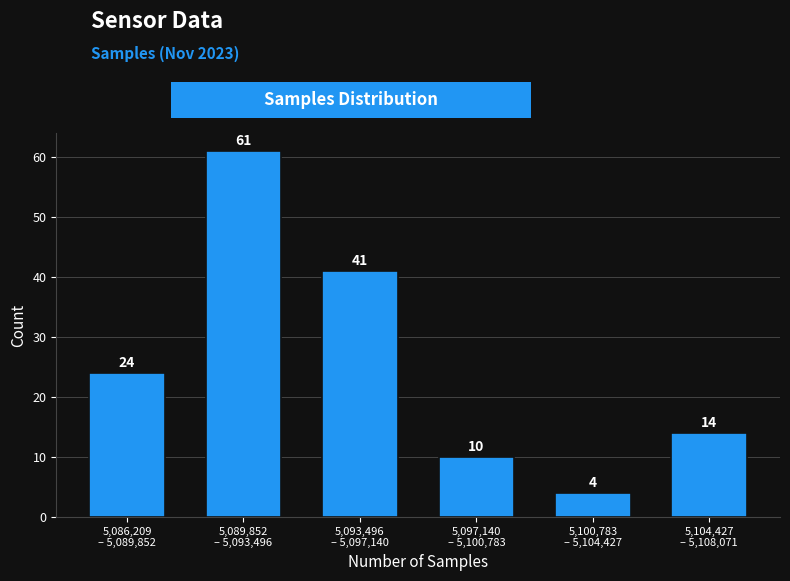

Reading left to right, list all the values displayed in this chart.

24	61	41	10	4	14